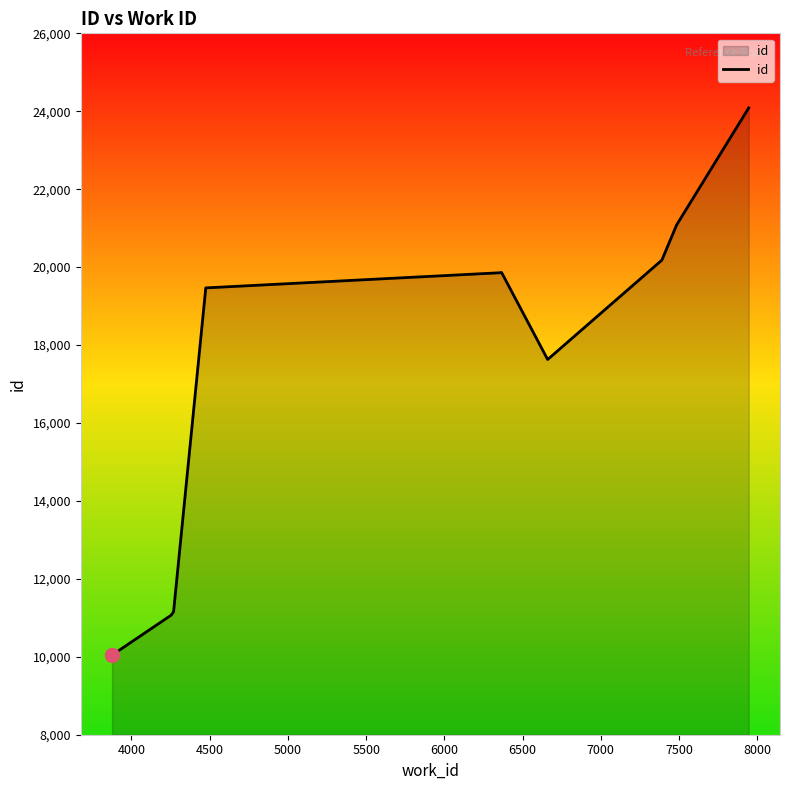

What is the difference between the maximum and minimum values?

14043